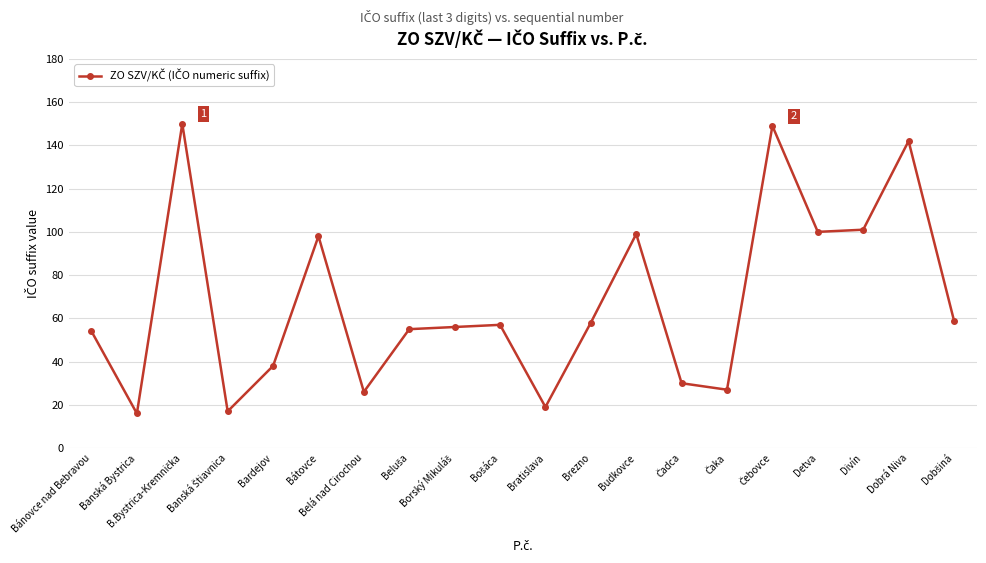

What is the average value?

68